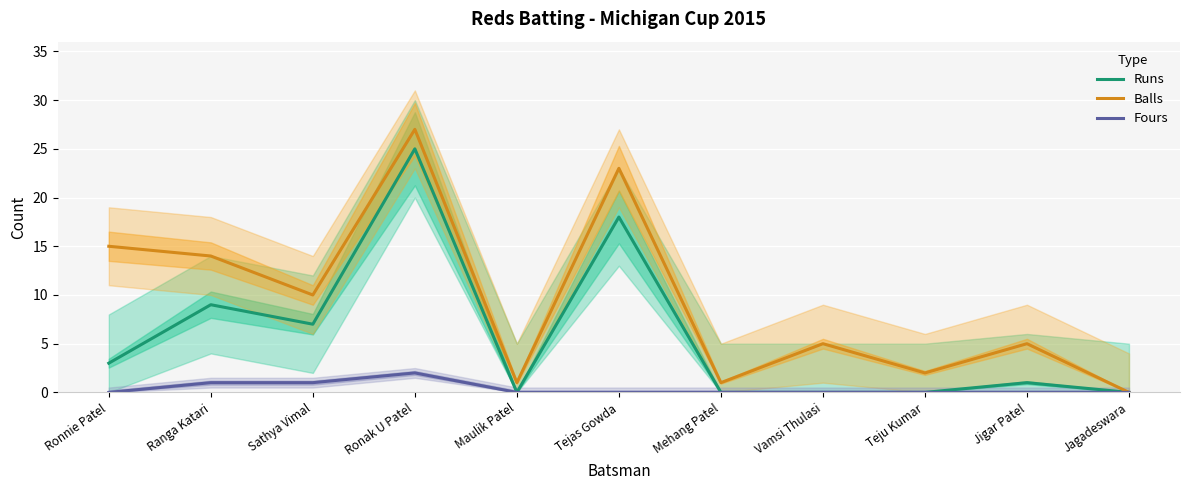

How many data points does each series have?

11